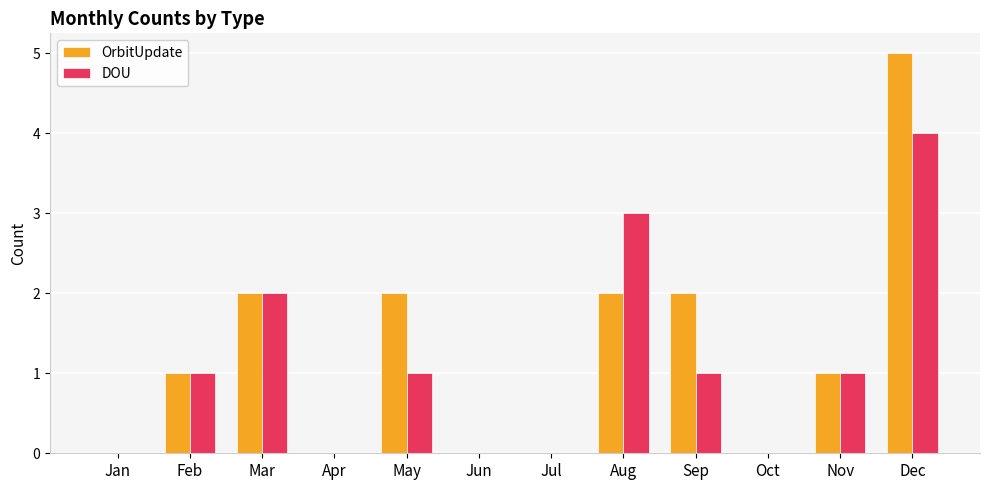

Between May and Oct, which series saw the biggest shift?

OrbitUpdate